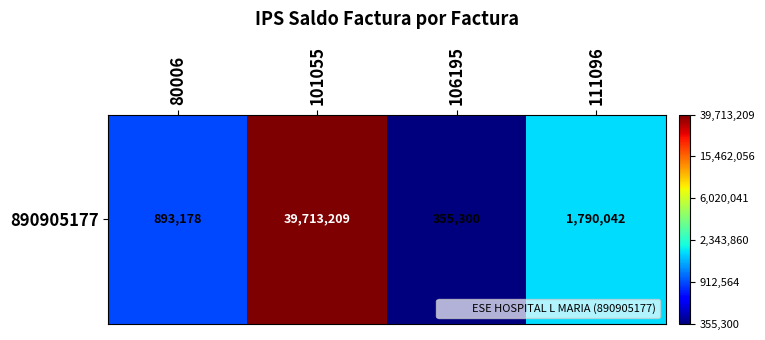

At which label does the data first exceed 14?

101055